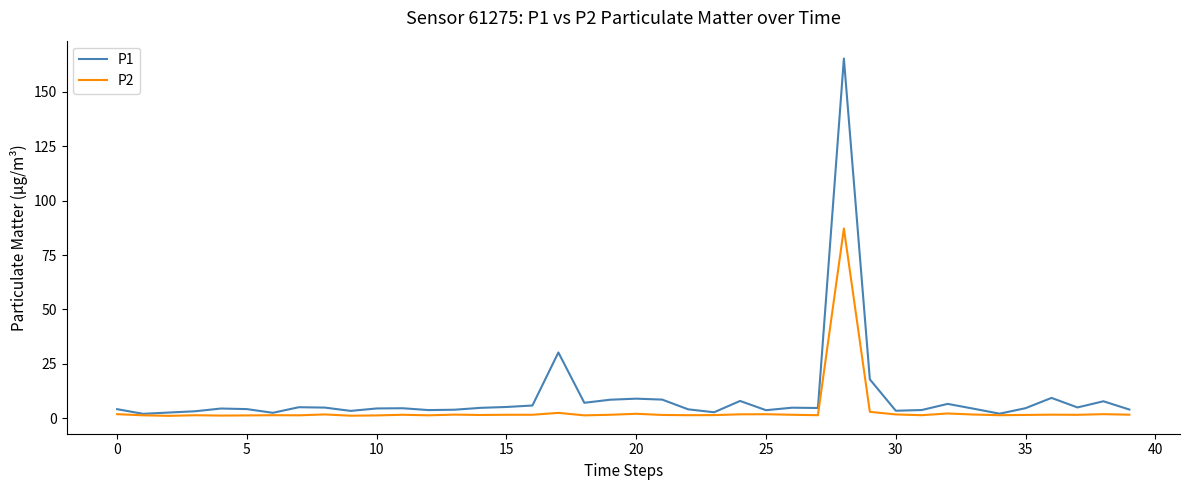

Which series has the widest spread of values?

P1